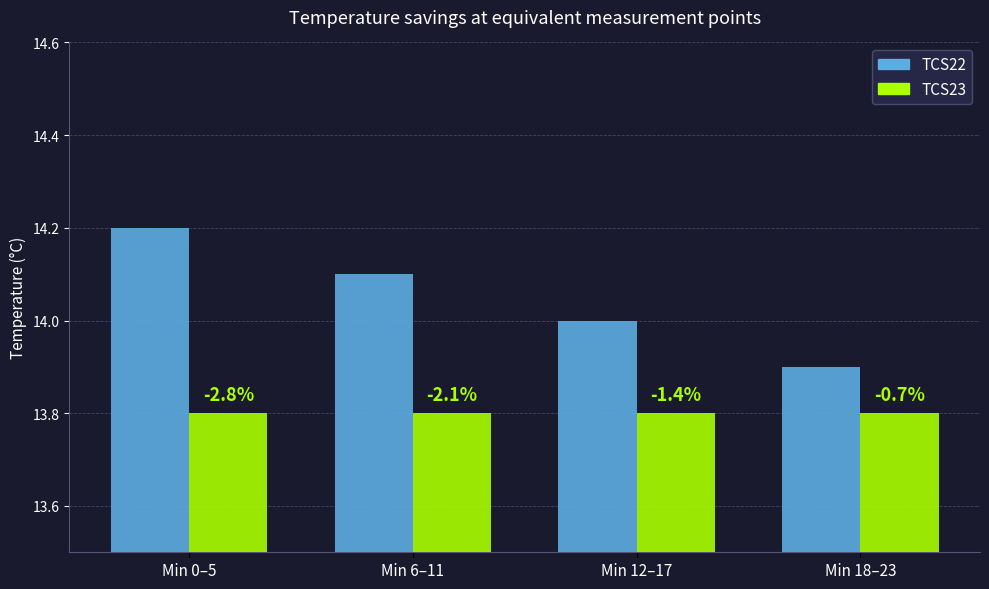

What are all the series names shown in the legend?

TCS22, TCS23